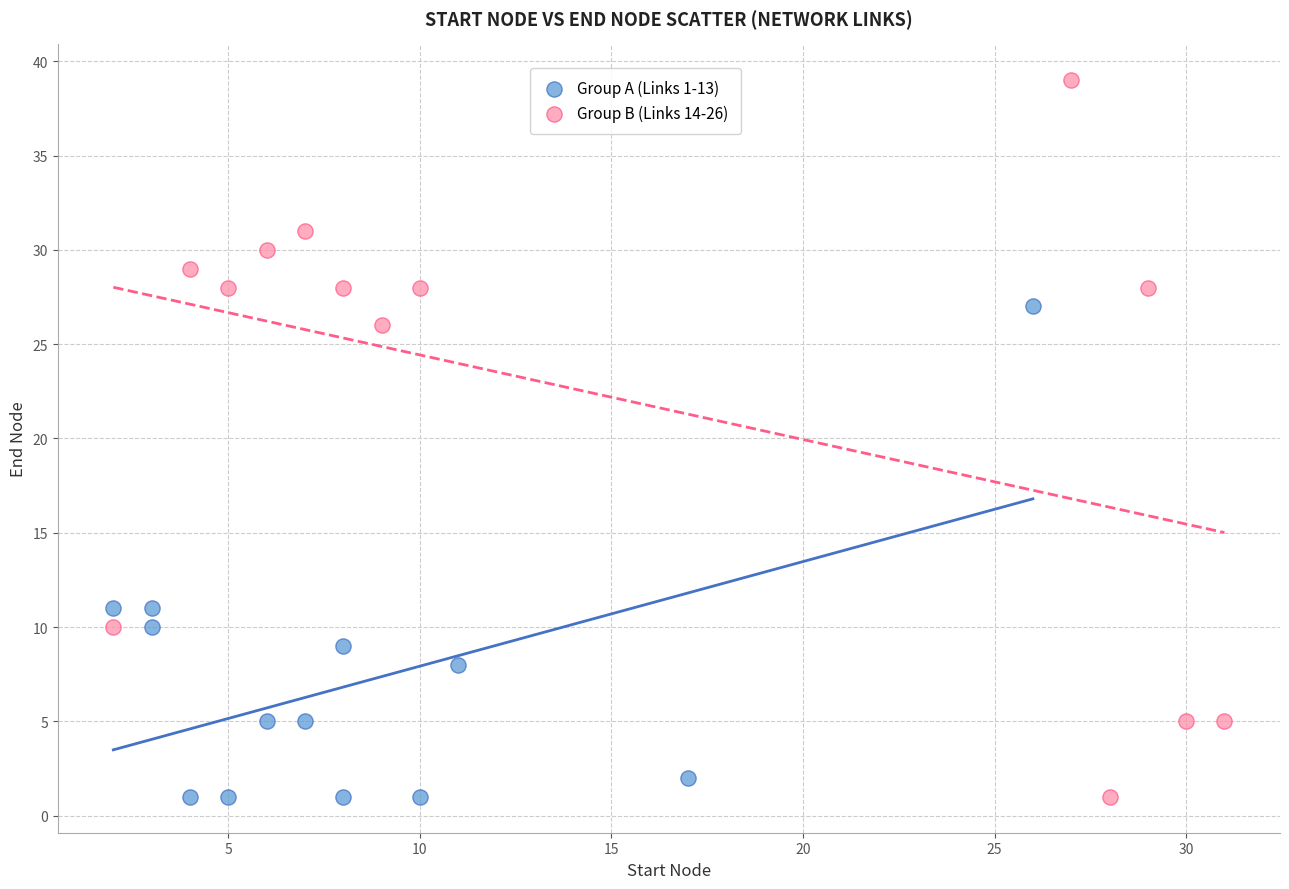

Which series contains the highest Y value?

Group B (Links 14-26)